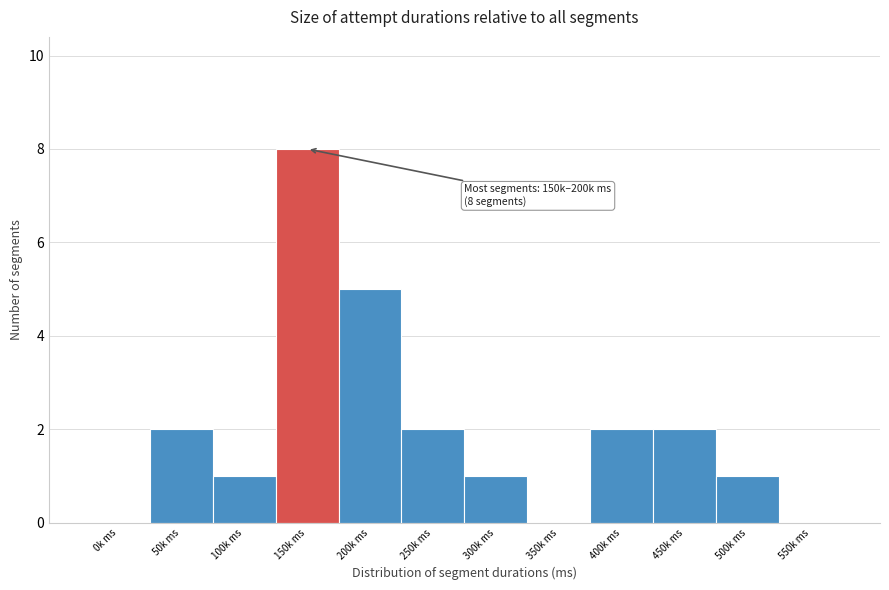

Reading left to right, transcribe all the data shown in this chart.

0k ms=0	50k ms=2	100k ms=1	150k ms=8	200k ms=5	250k ms=2	300k ms=1	350k ms=0	400k ms=2	450k ms=2	500k ms=1	550k ms=0